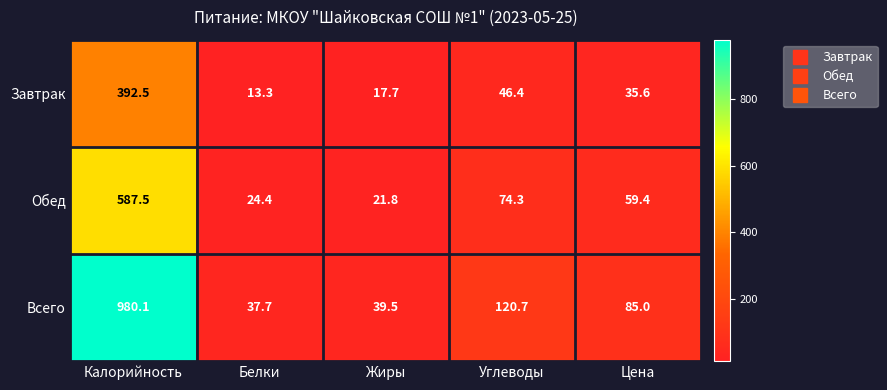

Rank the series by their average value, from lowest to highest.

Завтрак, Обед, Всего